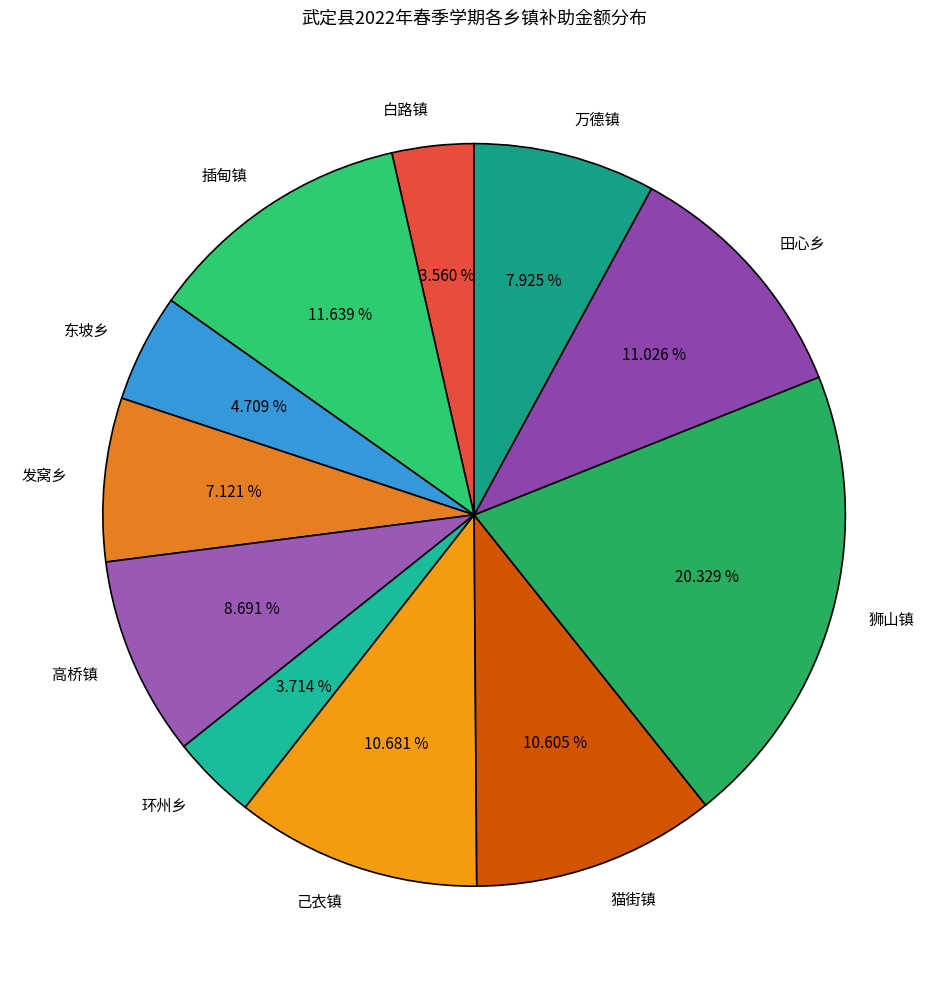

To the nearest percent, what percentage of the pie is 猫街镇?

11%